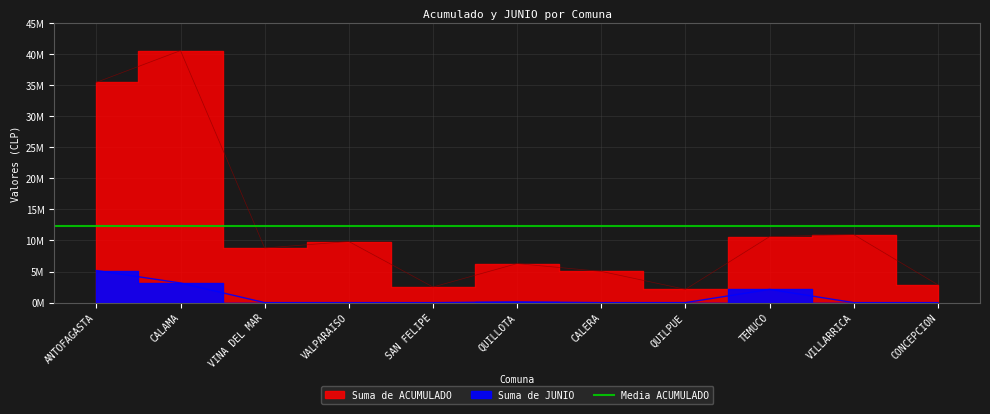

Reading left to right, transcribe all the data shown in this chart.

Suma de ACUMULADO: ANTOFAGASTA=35448487	CALAMA=40554649	VINA DEL MAR=8786132	VALPARAISO=9832099	SAN FELIPE=2510323	QUILLOTA=6275808	CALERA=5020646	QUILPUE=2134440	TEMUCO=10617869	VILLARRICA=10938090	CONCEPCION=2861768
Suma de JUNIO: ANTOFAGASTA=5163756	CALAMA=3154616	VINA DEL MAR=0	VALPARAISO=0	SAN FELIPE=0	QUILLOTA=109032	CALERA=0	QUILPUE=0	TEMUCO=2123574	VILLARRICA=0	CONCEPCION=0